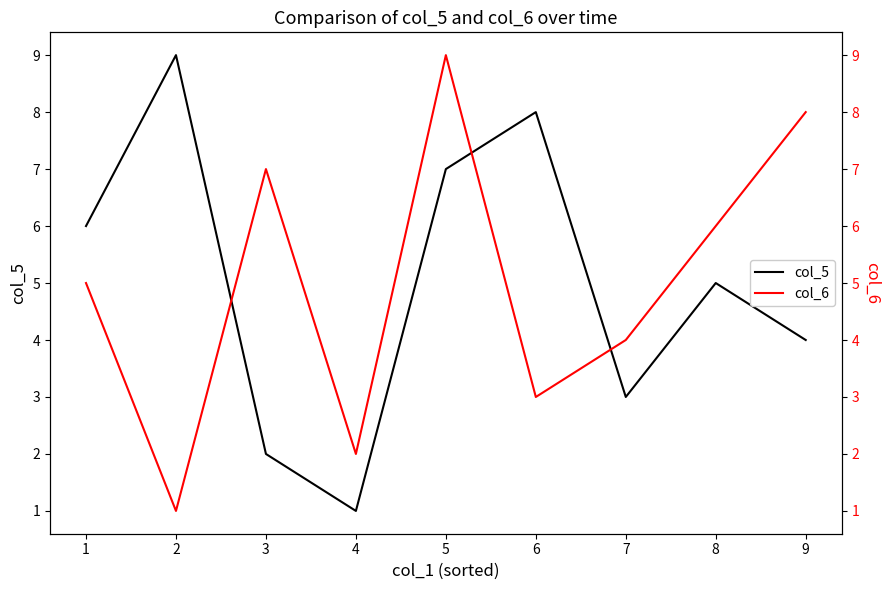

Which category has the highest value in the col_5 series?

2